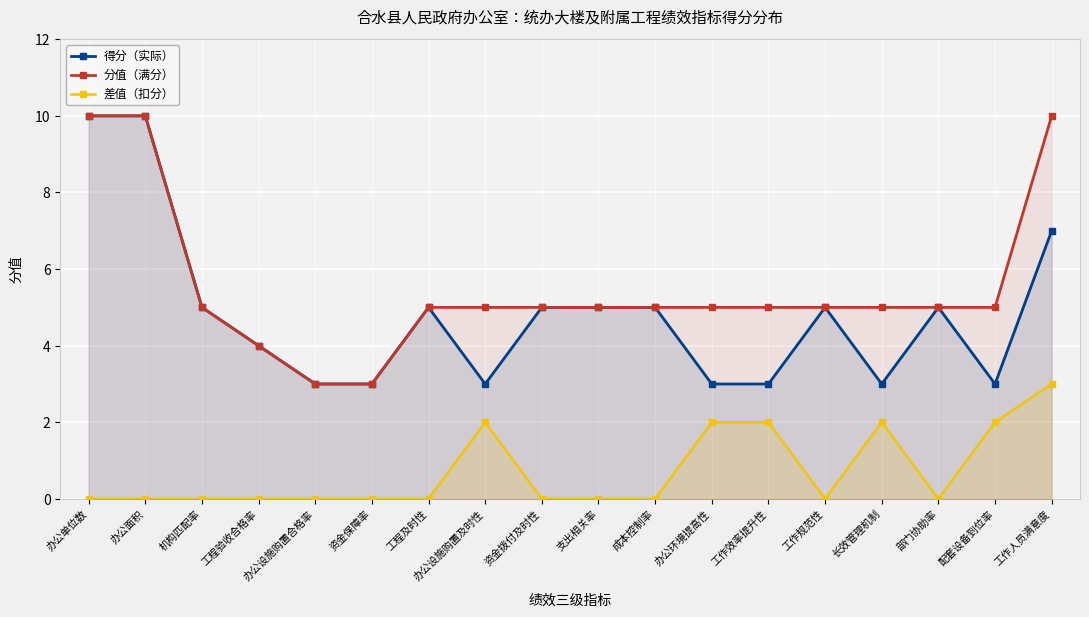

At which label is 差值（扣分） closest to 1?

办公单位数